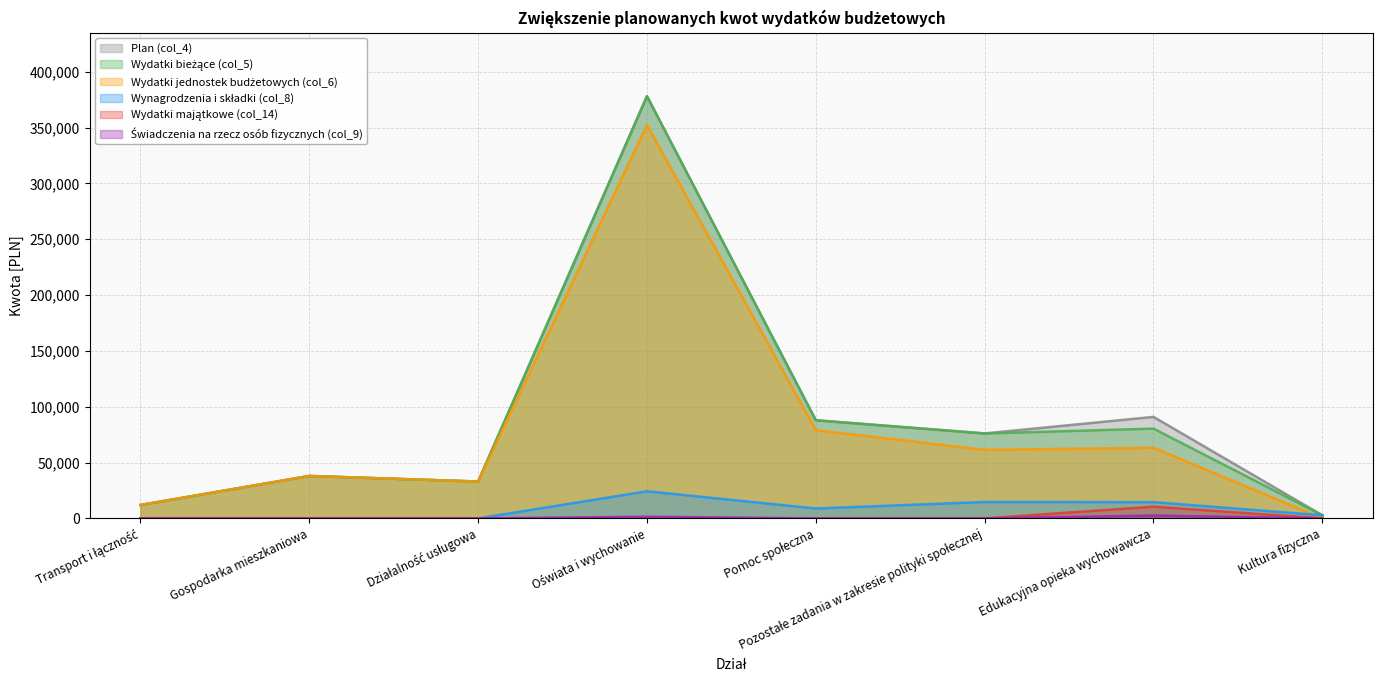

How many positive values does the Świadczenia na rzecz osób fizycznych (col_9) series have?

2